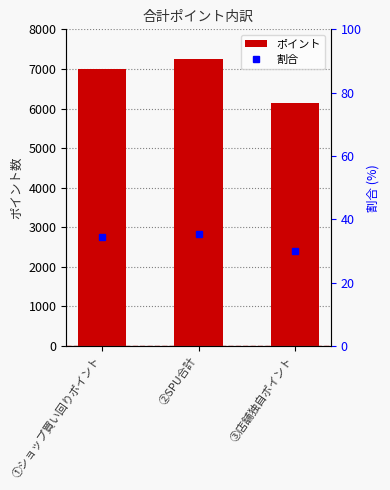

Which category has the lowest value across all series?

③店舗独自ポイント